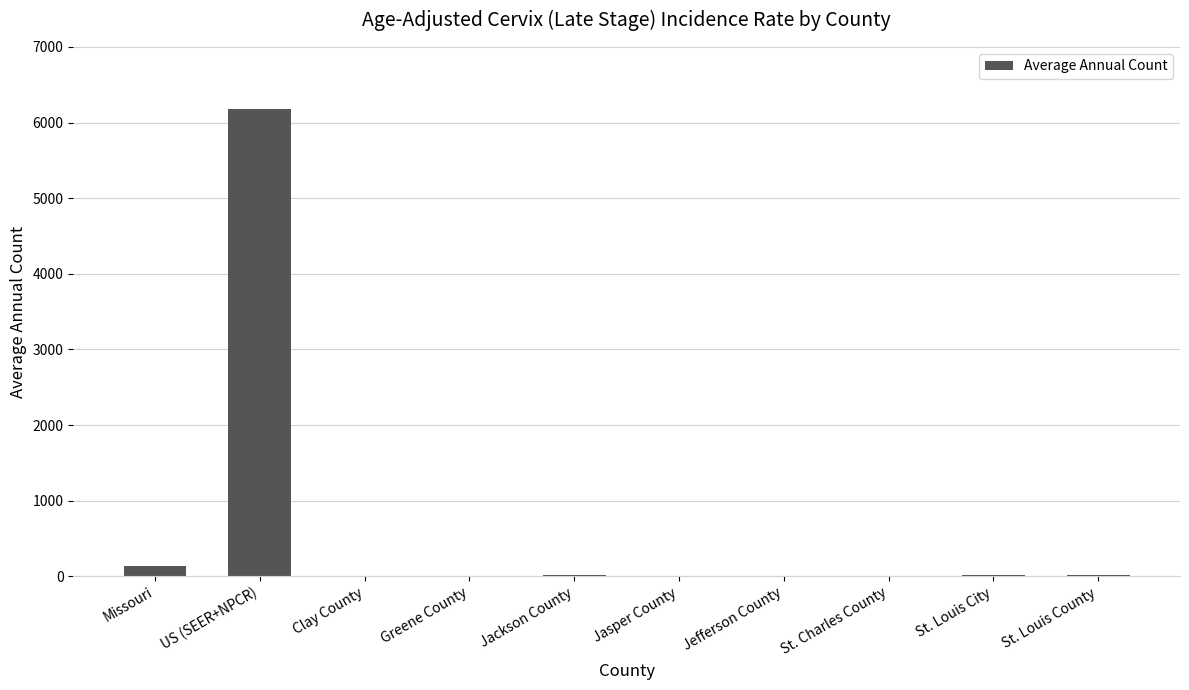

Are the bars grouped side by side (vs. stacked)?

No